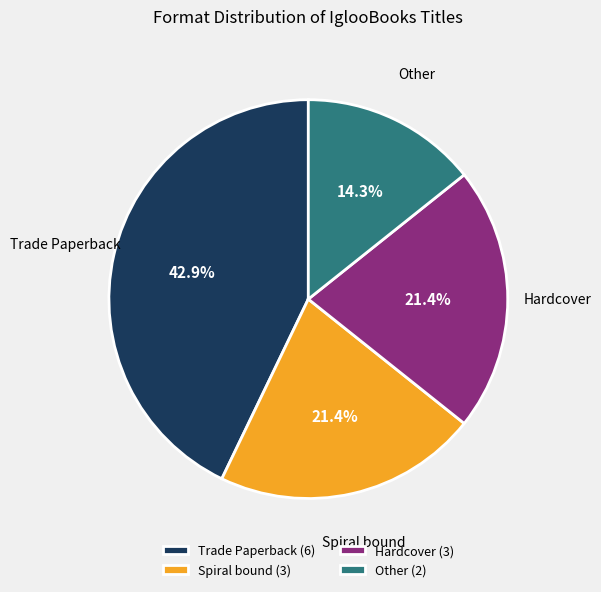

Is Trade Paperback the majority of the pie?

No